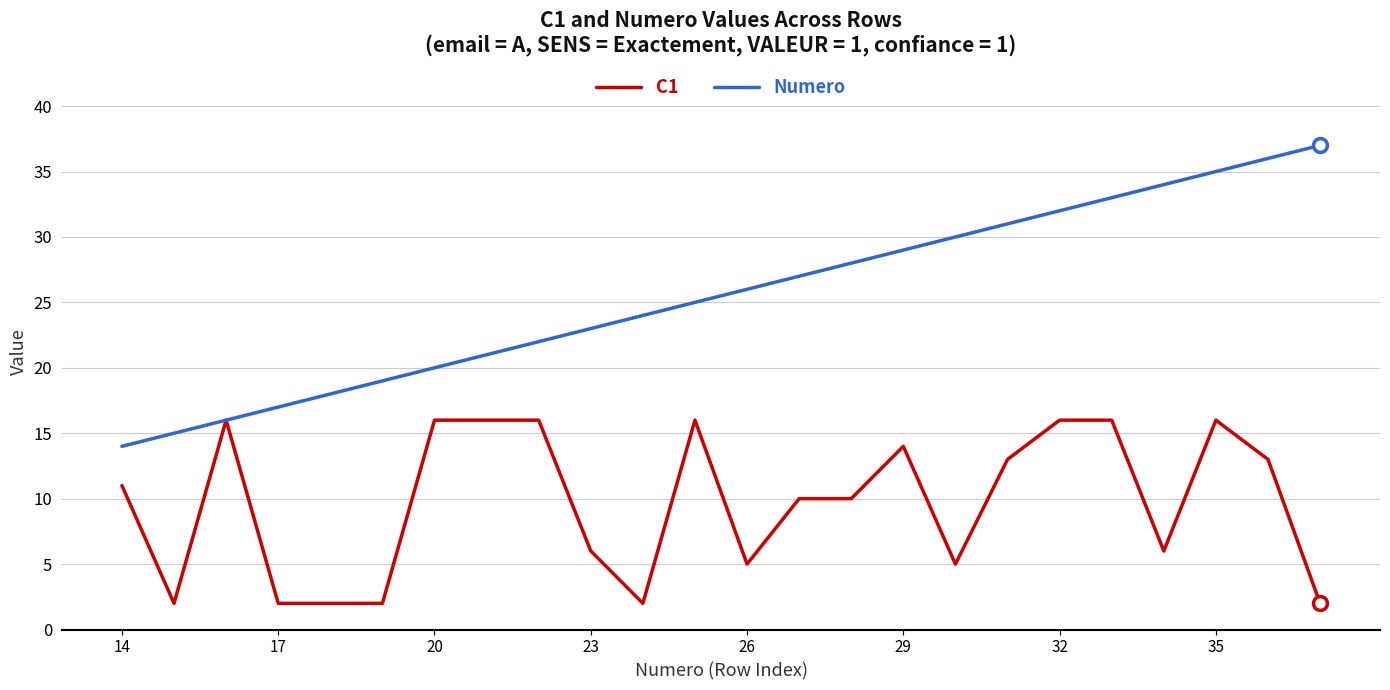

What is the sum of all C1 values?

233